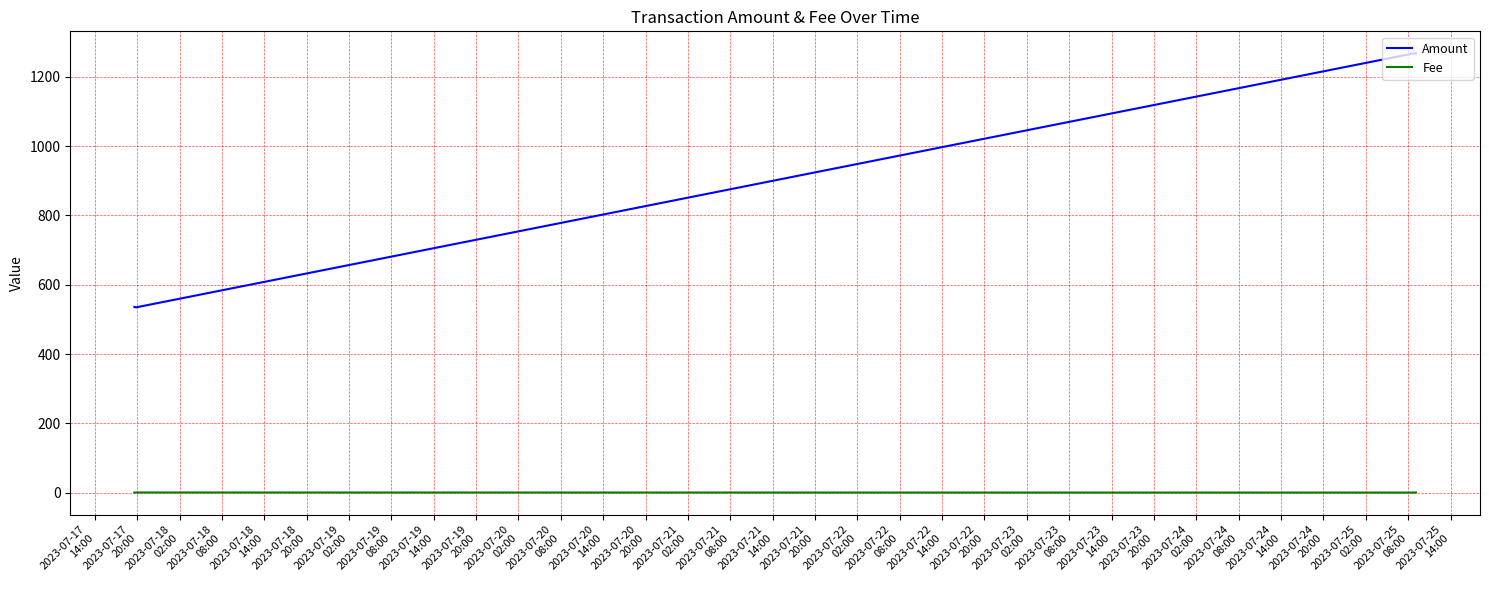

What is the sum of all Amount values?

3606.9